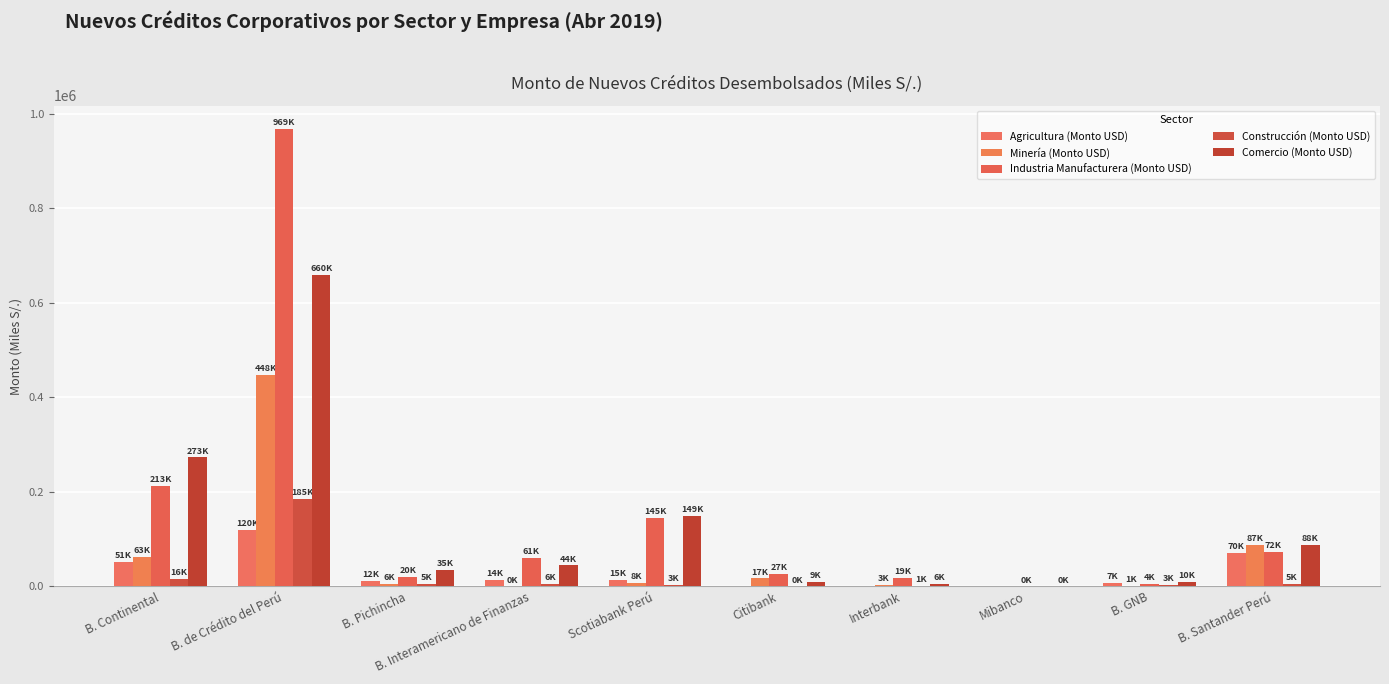

What are all the series names shown in the legend?

Agricultura (Monto USD), Minería (Monto USD), Industria Manufacturera (Monto USD), Construcción (Monto USD), Comercio (Monto USD)